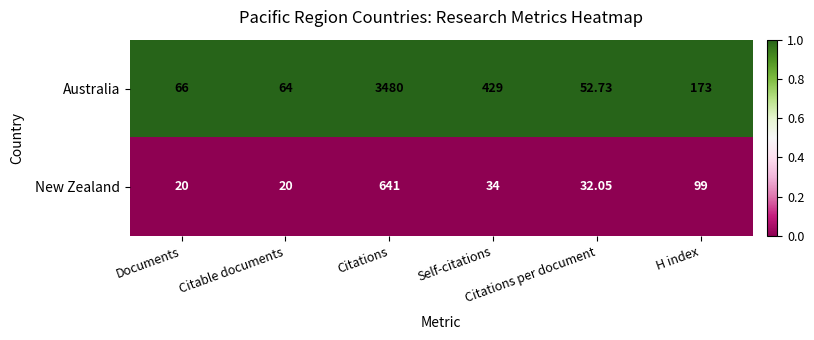

List the series in order of their peak value, highest first.

Australia, New Zealand